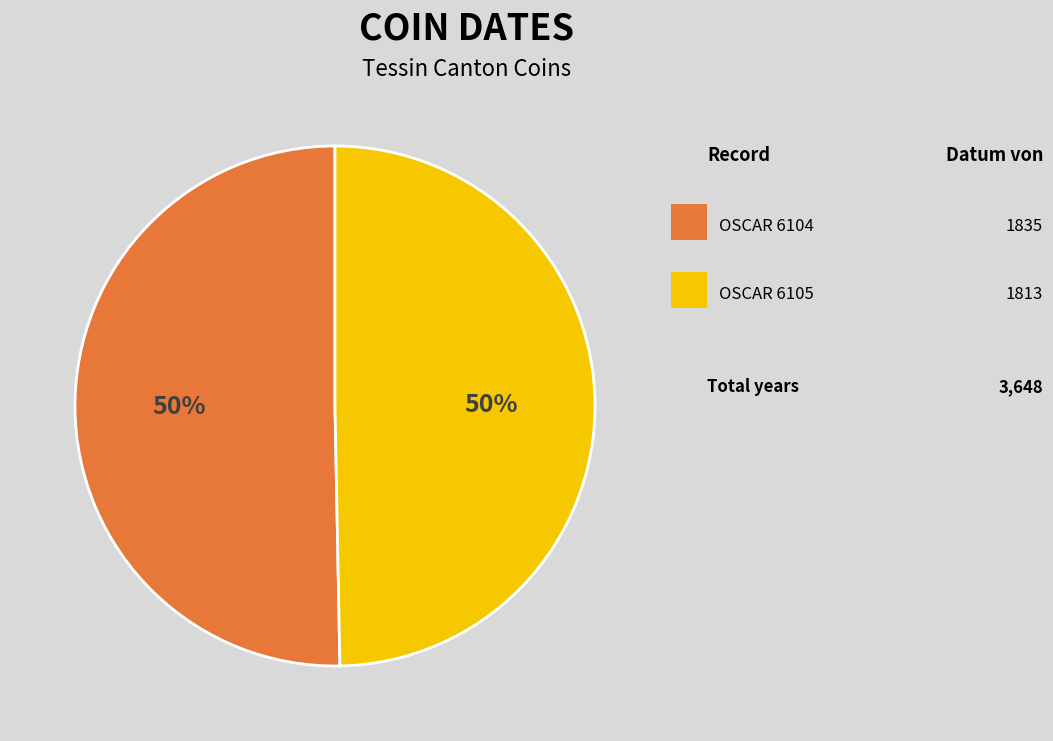

How many segments does this pie chart have?

2